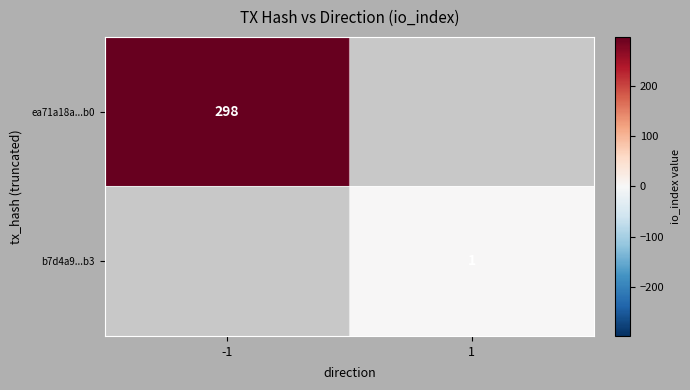

The b7d4a9...b3 series shows 1 at 1. True or false?

True